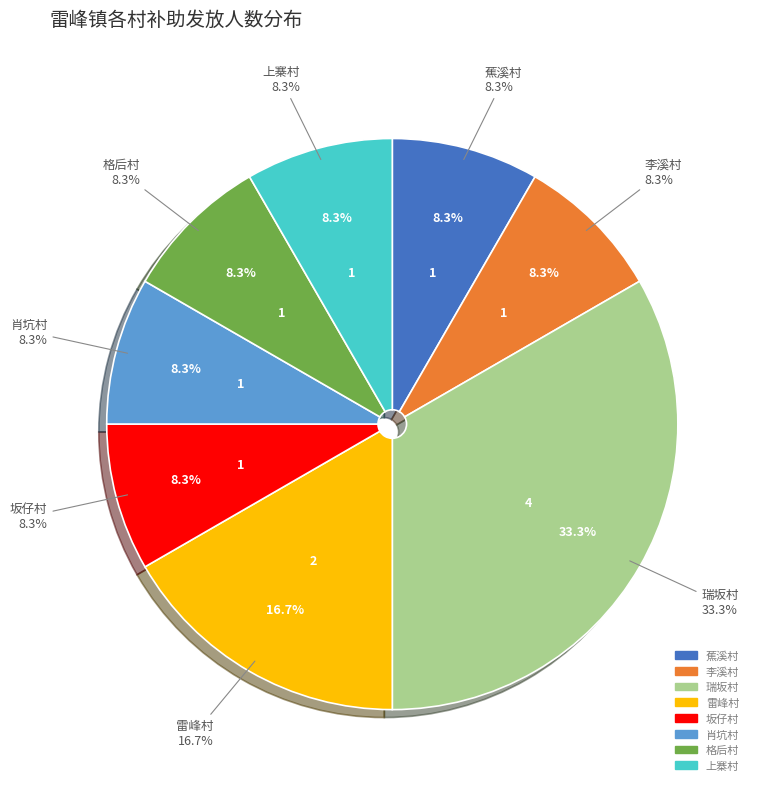

Count the number of slices in the pie.

8